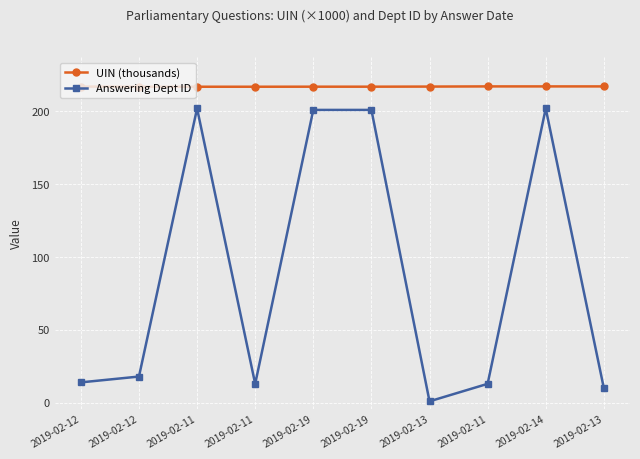

Reading right to left, transcribe all the data shown in this chart.

UIN (thousands): 2019-02-13=217.1	2019-02-14=217.1	2019-02-11=217.1	2019-02-13=217.0	2019-02-19=217.0	2019-02-19=216.9	2019-02-11=216.9	2019-02-11=216.9	2019-02-12=216.9	2019-02-12=217.0
Answering Dept ID: 2019-02-13=10.0	2019-02-14=202.0	2019-02-11=13.0	2019-02-13=1.0	2019-02-19=201.0	2019-02-19=201.0	2019-02-11=13.0	2019-02-11=202.0	2019-02-12=18.0	2019-02-12=14.0